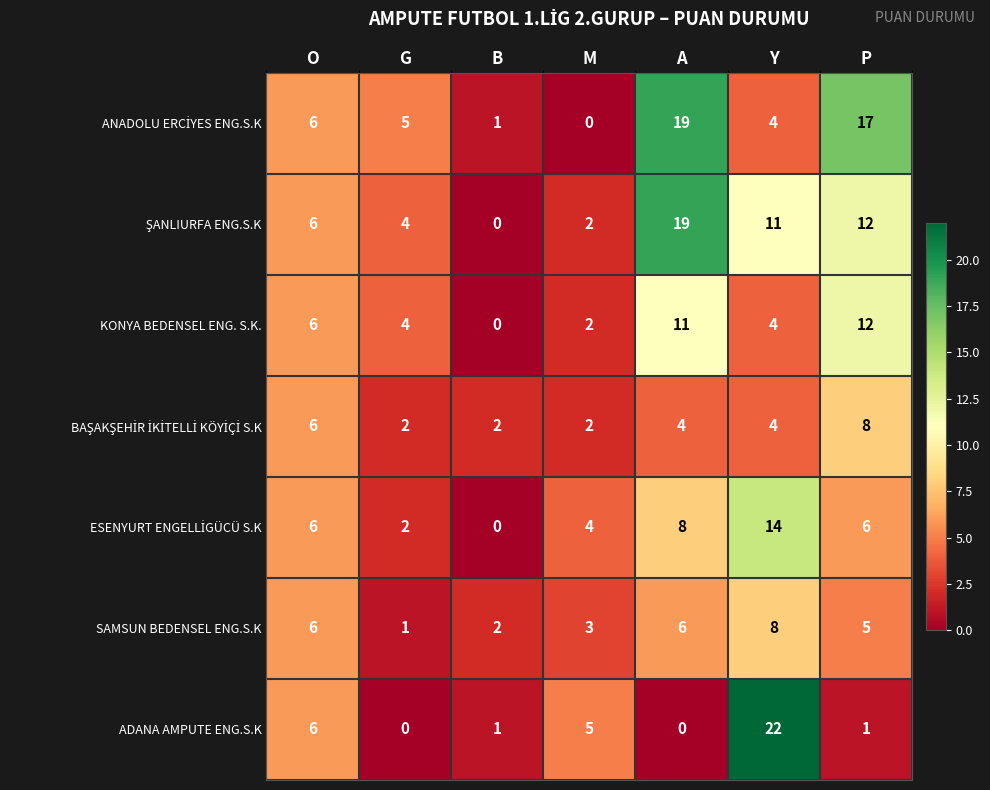

At how many categories does at least one series exceed 13?

3